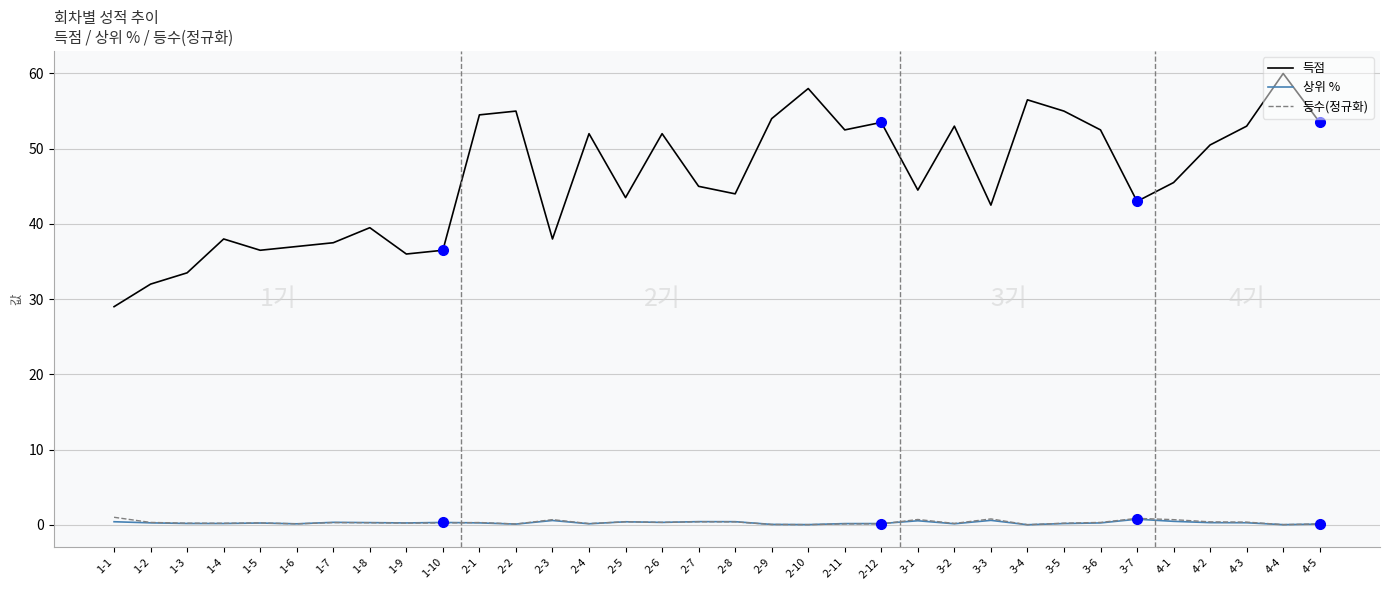

The 상위 % series shows 0.3 at 1-2. True or false?

True